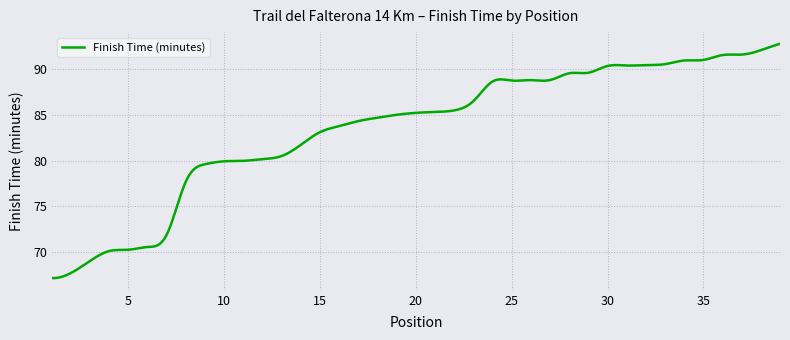

What is the sum of all values?

33425.7